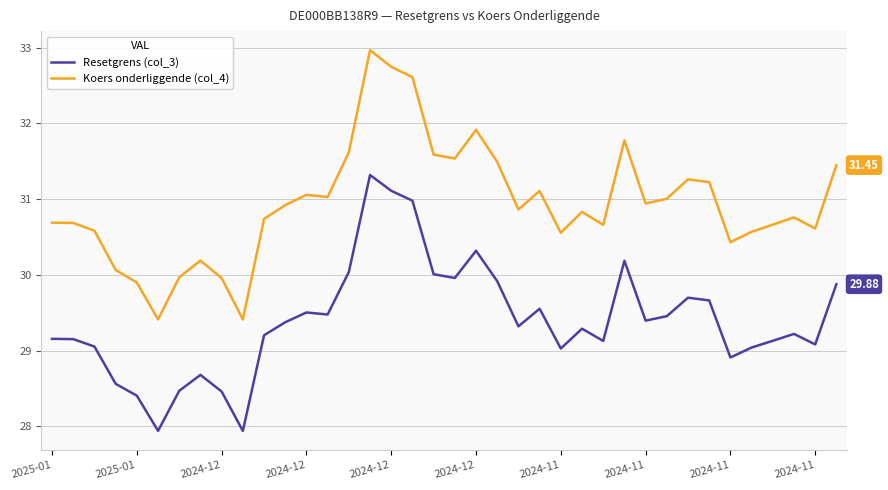

How many series are shown in this chart?

2